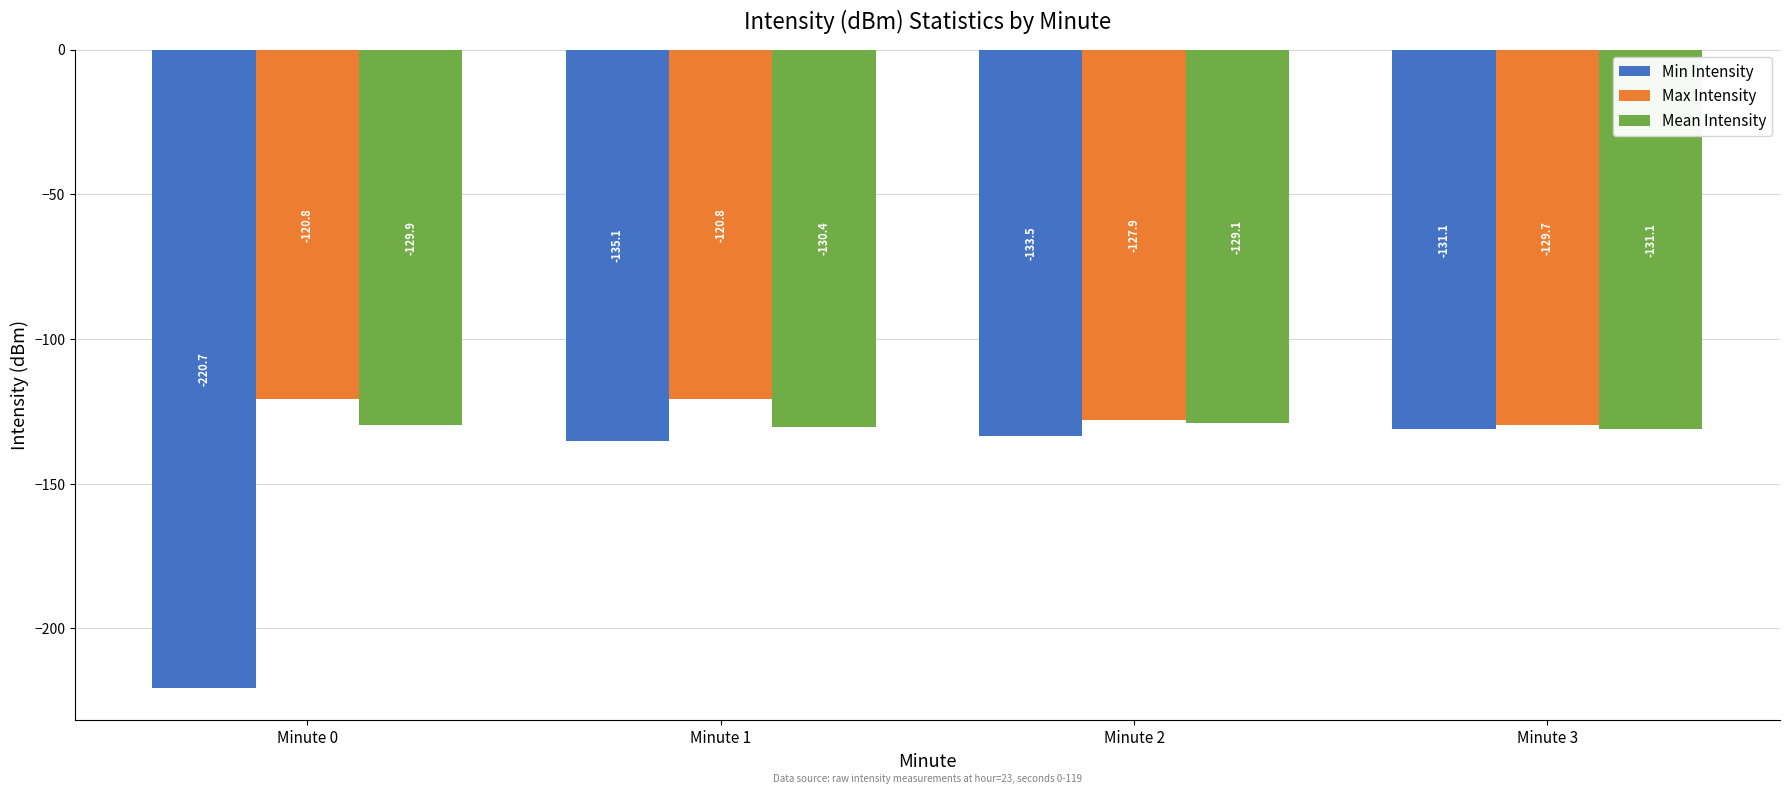

Count the number of categories in the chart.

4